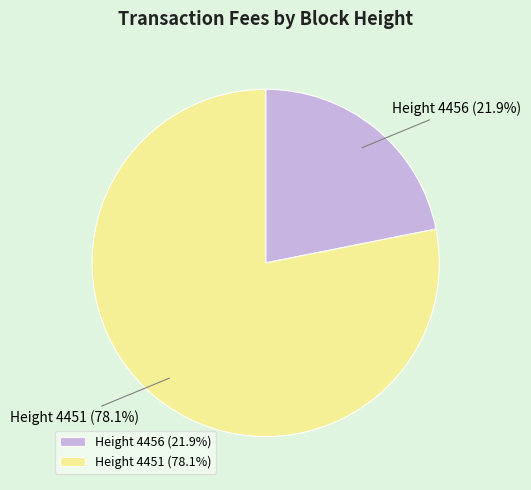

Which has a higher value, Height 4451 (78.1%) or Height 4456 (21.9%)?

Height 4451 (78.1%)